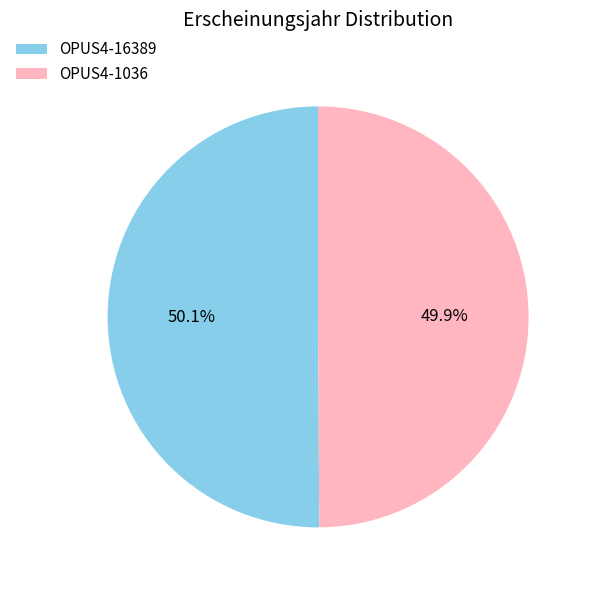

Combined, do OPUS4-16389 and OPUS4-1036 account for over 50%?

Yes